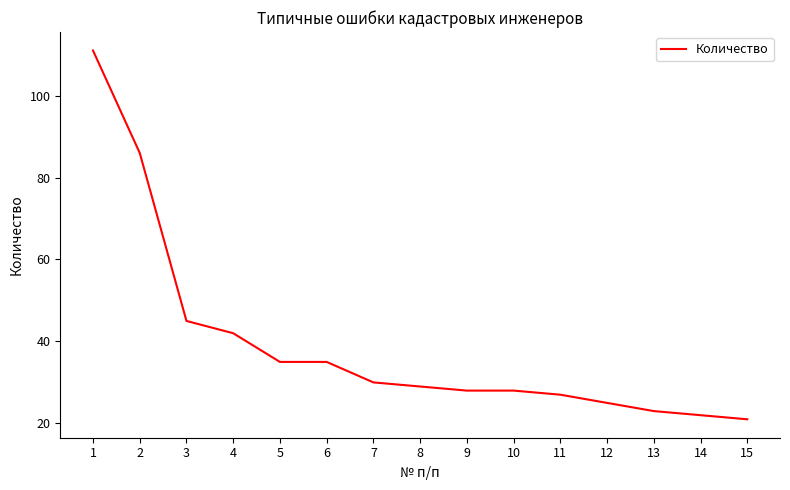

The chart shows a value of 22 at 14. True or false?

True